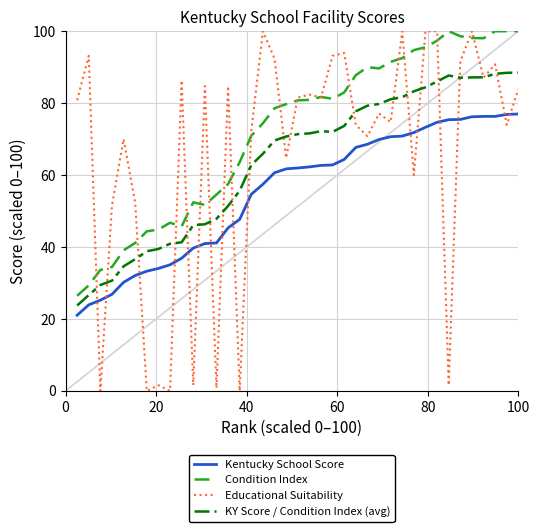

Count the number of categories in the chart.

39